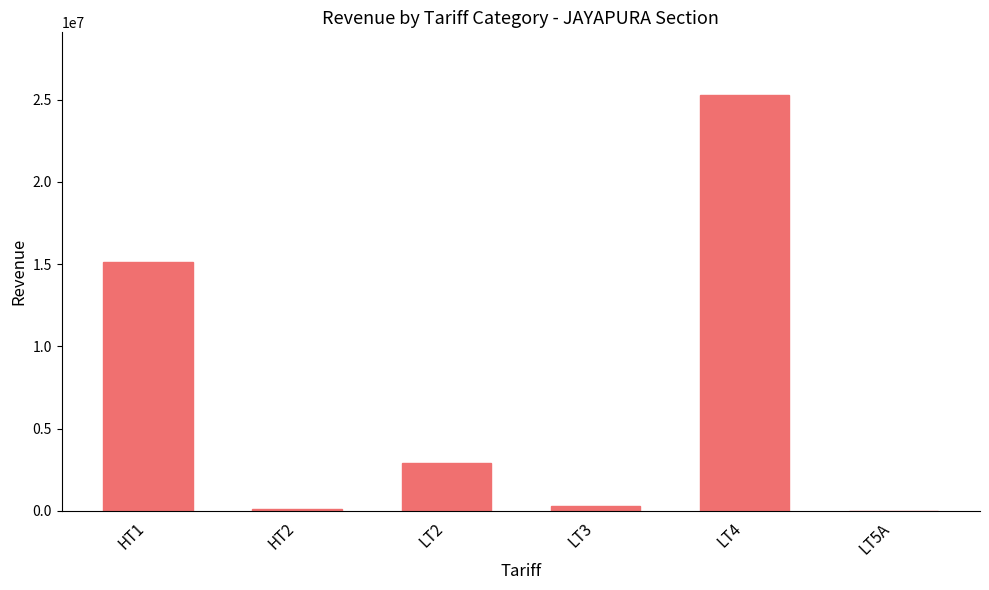

The value at HT1 is 24809823.9. True or false?

False